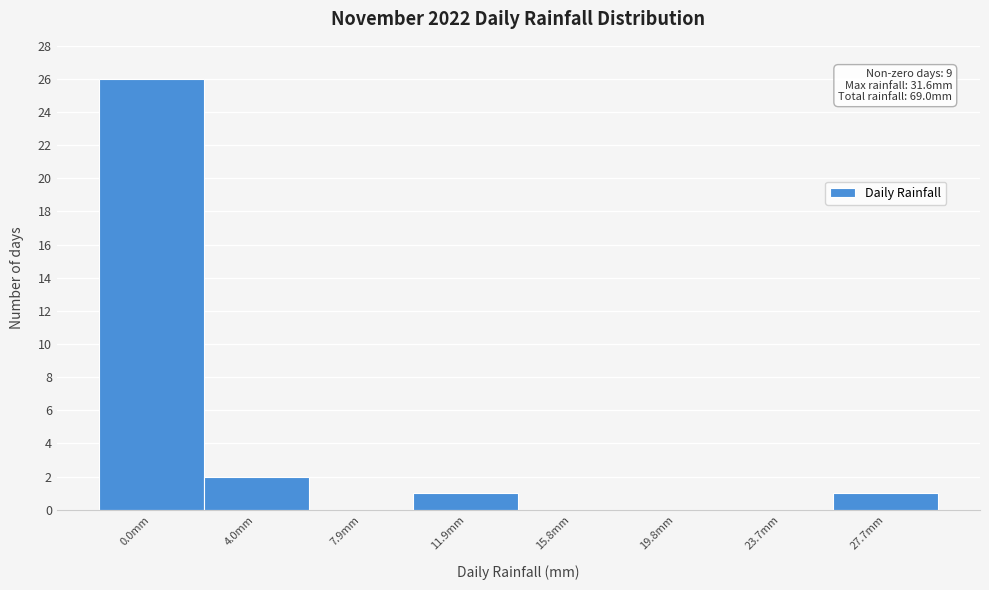

Reading left to right, what are all the values shown in this chart?

0.0mm=26	4.0mm=2	7.9mm=0	11.9mm=1	15.8mm=0	19.8mm=0	23.7mm=0	27.7mm=1